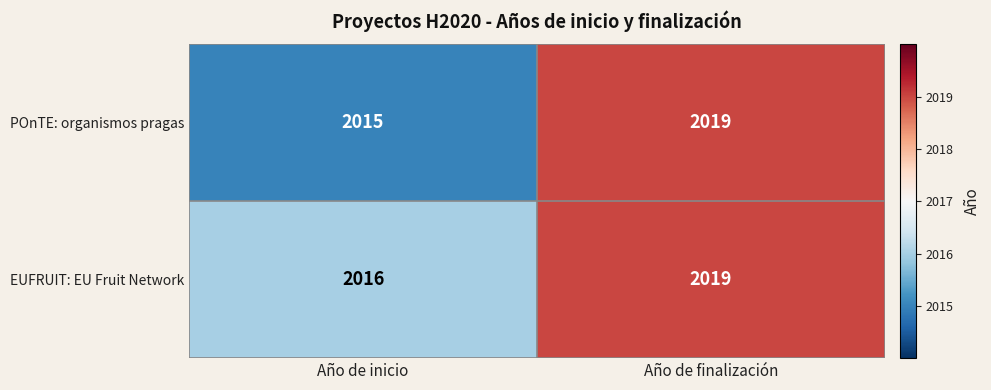

The value of EUFRUIT: EU Fruit Network at Año de inicio is 714. True or false?

False